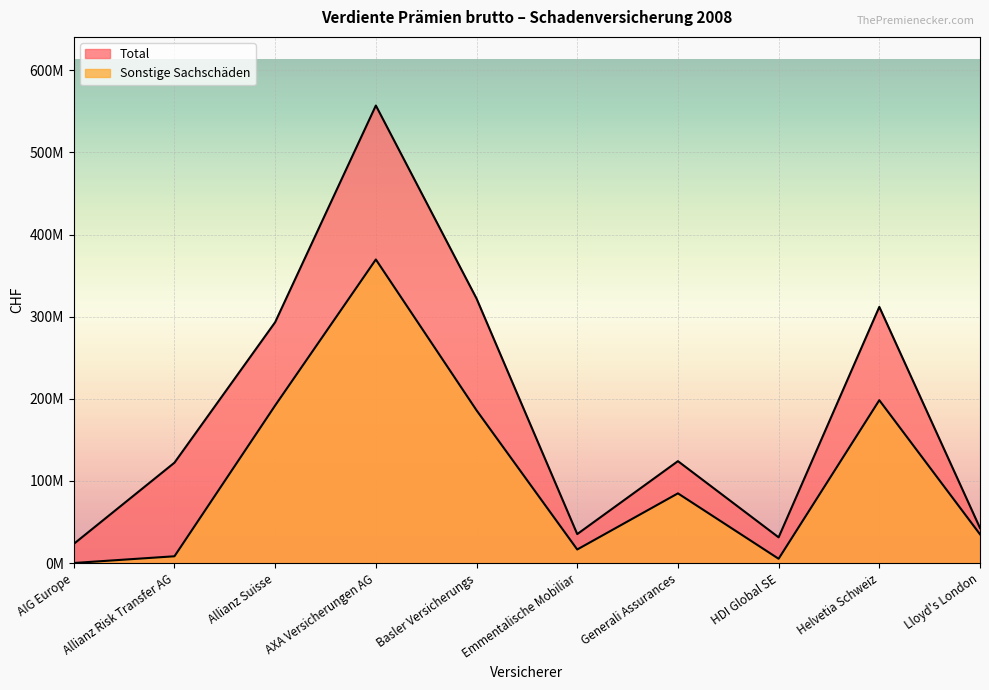

Rank the categories by Total value from highest to lowest.

AXA Versicherungen AG, Basler Versicherungs, Helvetia Schweiz, Allianz Suisse, Generali Assurances, Allianz Risk Transfer AG, Lloyd's London, Emmentalische Mobiliar, HDI Global SE, AIG Europe